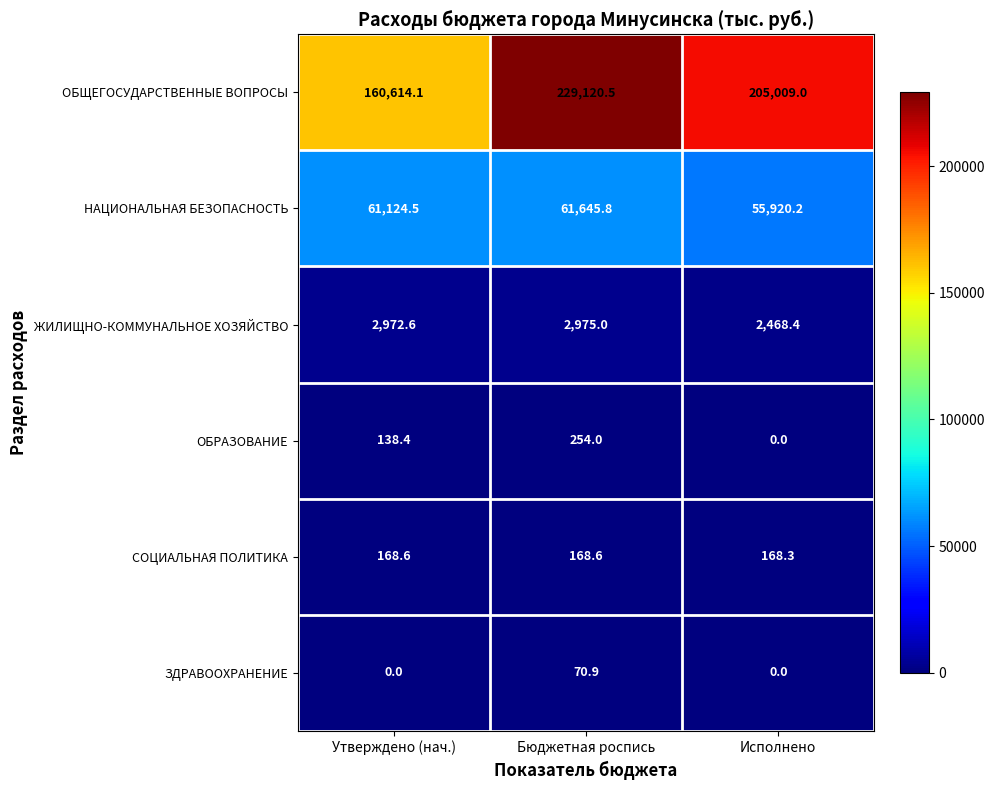

Count the number of categories in the chart.

3